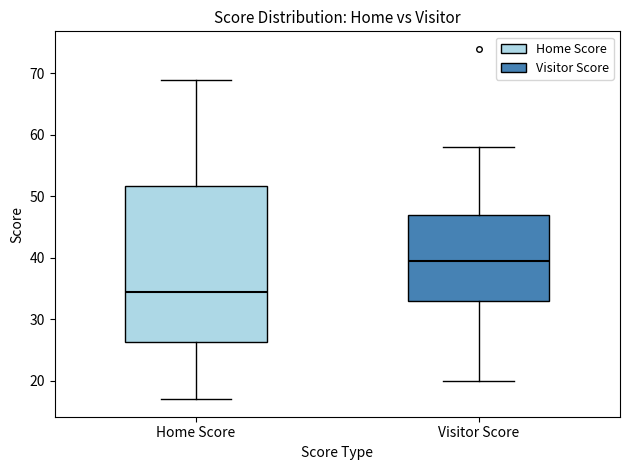

Reading left to right, transcribe this box plot: for each box, give where its median line is, the range the box spans, and where its two whiskers end, as read against the y-axis. The values are not printed on the chart, so give them approximately, as read against the axis.

Home Score: median 35, box 26 to 52, whiskers 17 to 69
Visitor Score: median 40, box 33 to 47, whiskers 20 to 58